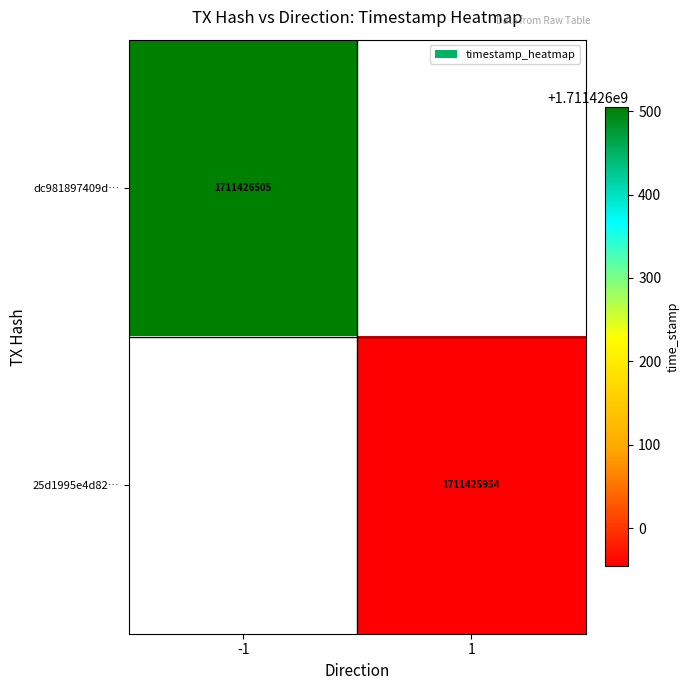

Is it true that dc981897409dfd33948302c4de880bc0ddeef22 equals 790709408 at 1?

False